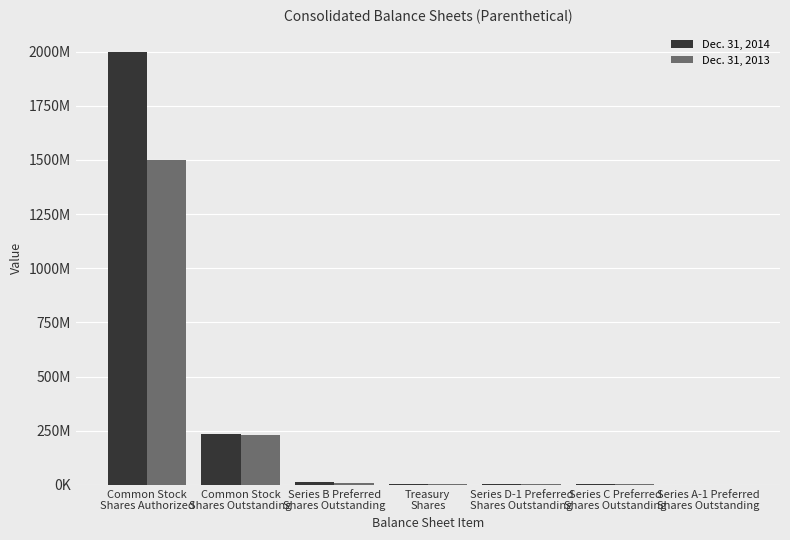

What is the total value across all series at Series D-1 Preferred
Shares Outstanding?

9215000